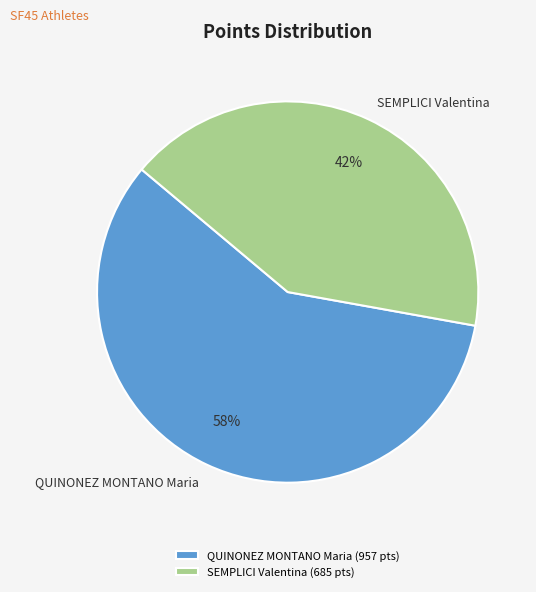

The QUINONEZ MONTANO Maria slice represents 58% of the pie. True or false?

True